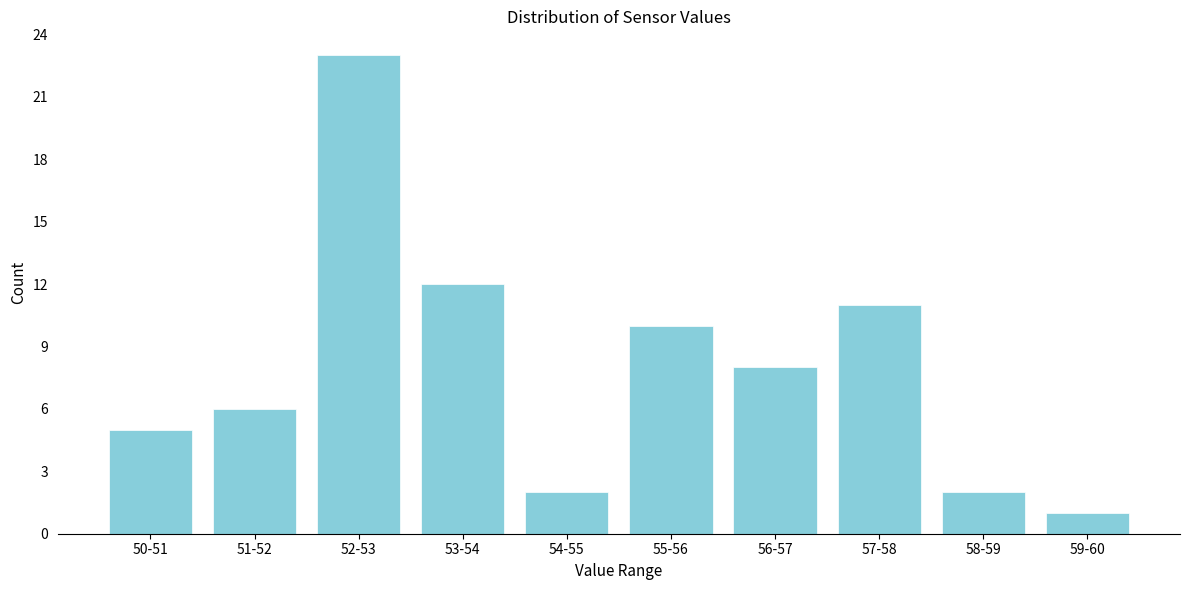

Reading left to right, what are all the values shown in this chart?

50-51=5	51-52=6	52-53=23	53-54=12	54-55=2	55-56=10	56-57=8	57-58=11	58-59=2	59-60=1